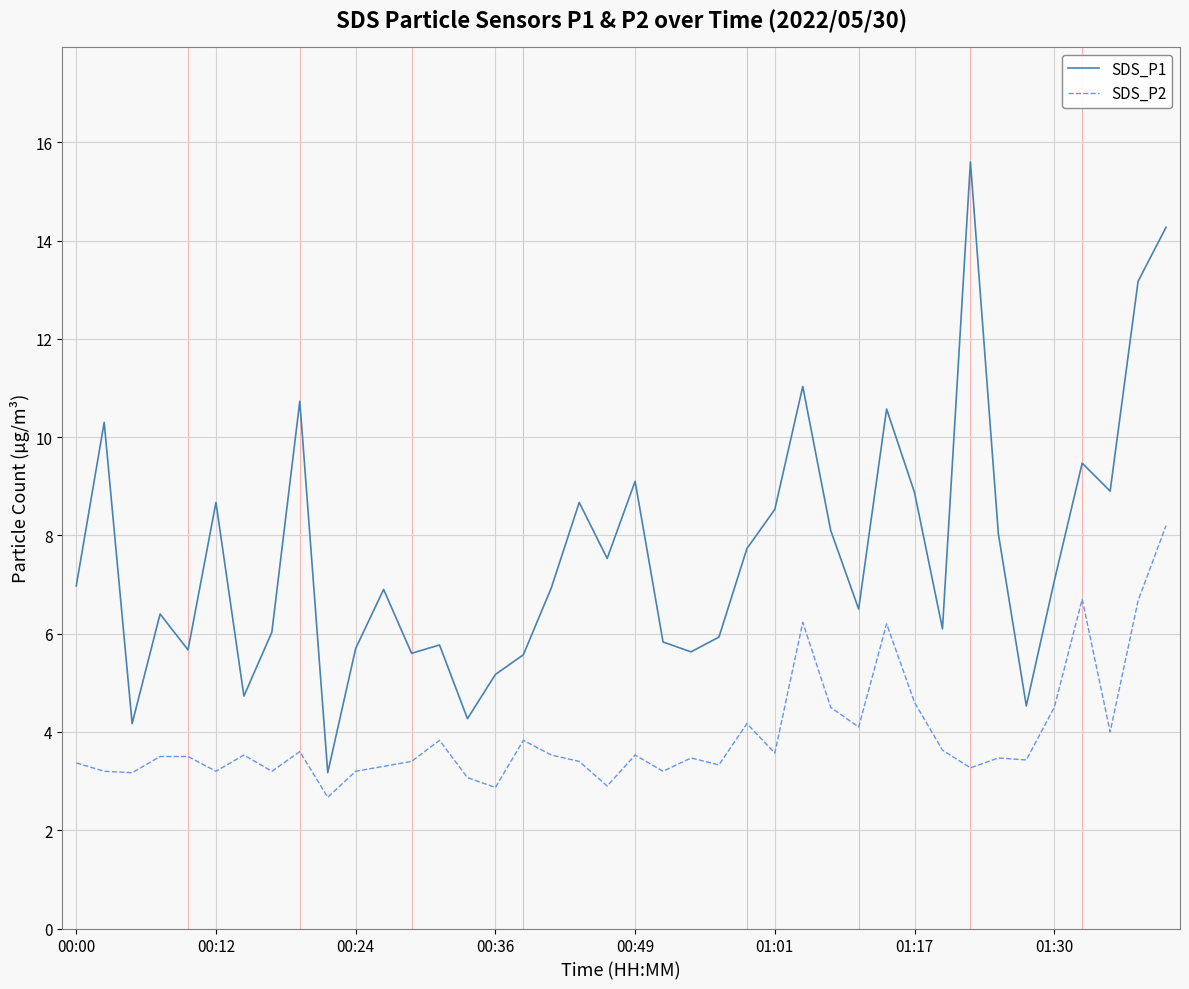

At how many categories does at least one series exceed 9?

9